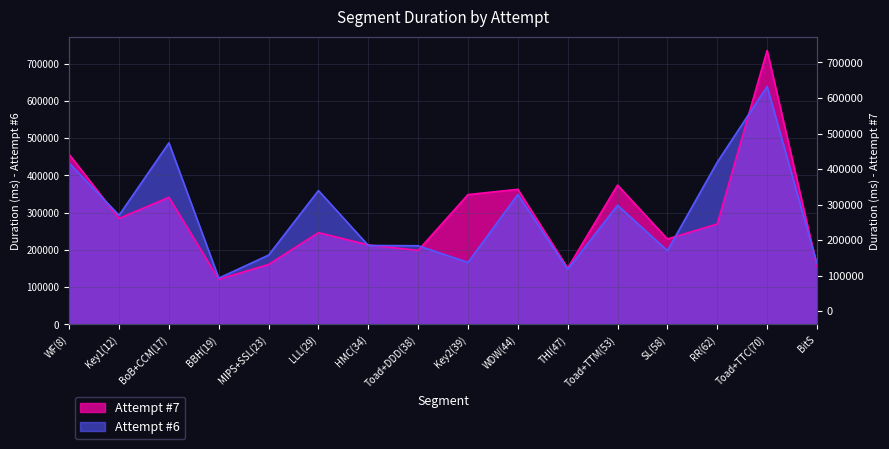

At which label does Attempt #6 first exceed 292966?

WF(8)